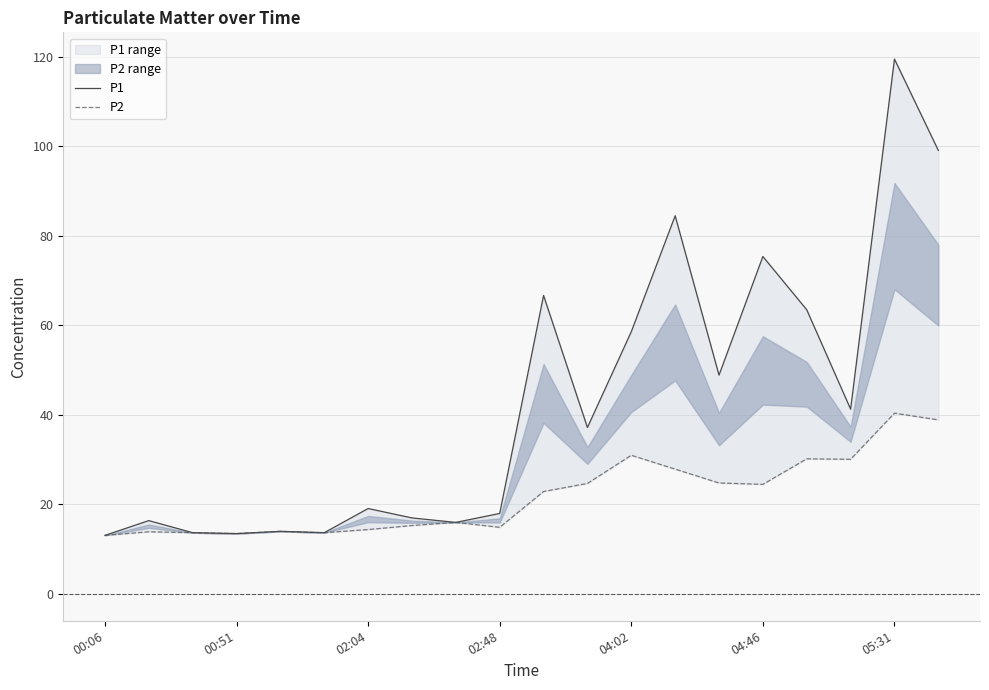

What is the difference between the maximum and minimum values in the P2 series?

27.3